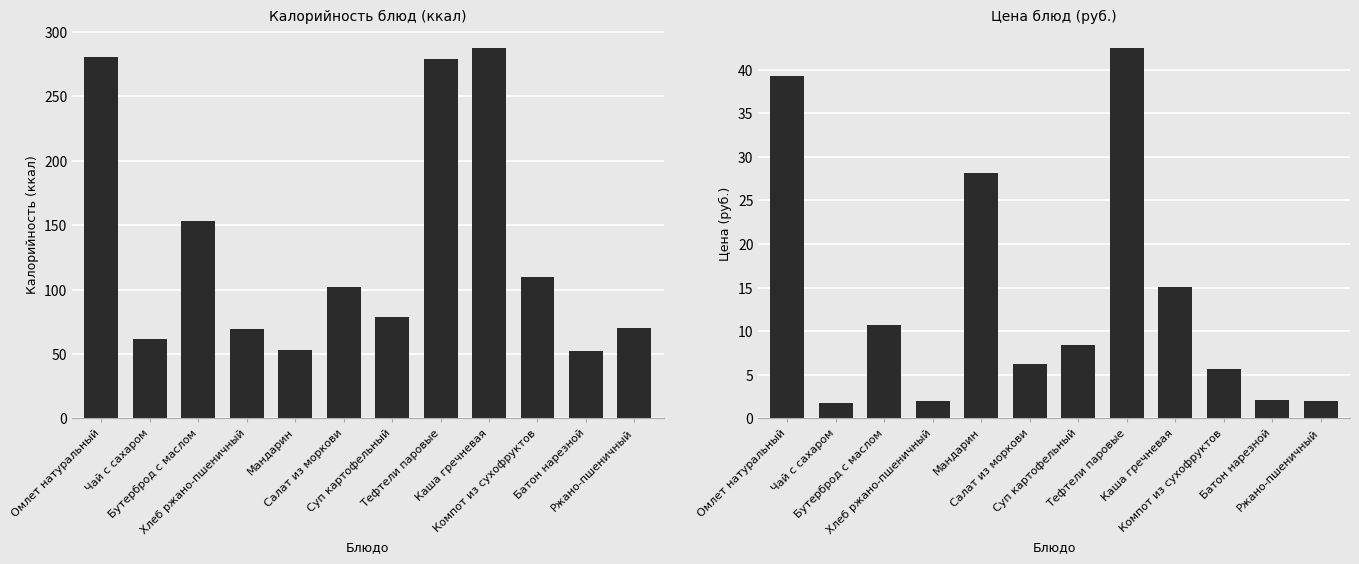

Reading left to right, transcribe all the data shown in this chart.

Калорийность: 281.0	62.0	153.0	69.6	53.0	102.0	79.0	279.0	288.0	110.0	52.0	70.0
Цена: 39.3	1.8	10.7	2.0	28.2	6.2	8.4	42.5	15.1	5.7	2.1	2.0